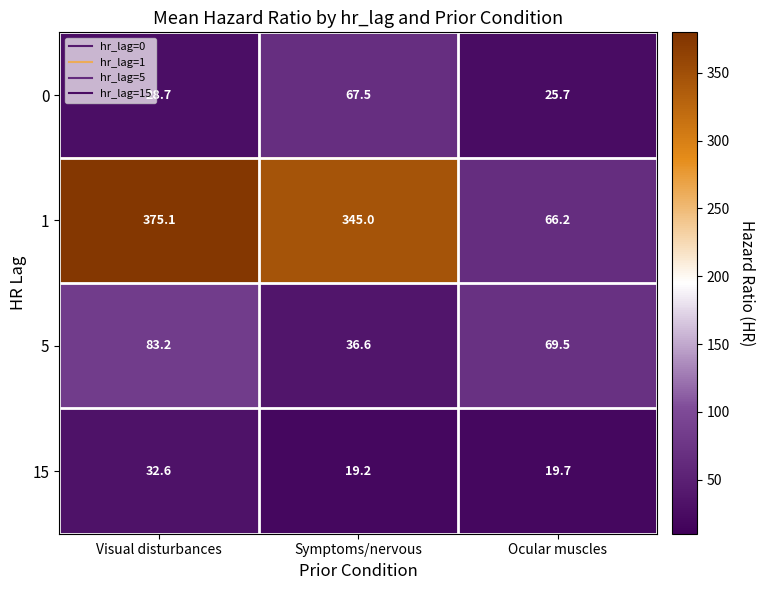

Which series changed the most between Symptoms/nervous and Ocular muscles?

1